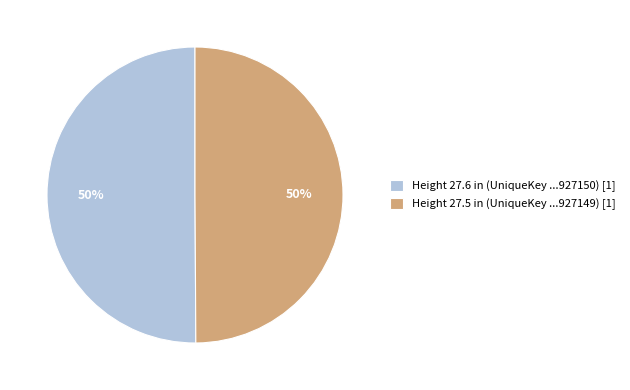

What is the ratio of the value at Height 27.5 in (UniqueKey ...927149) [1] to the value at Height 27.6 in (UniqueKey ...927150) [1]?

1.0